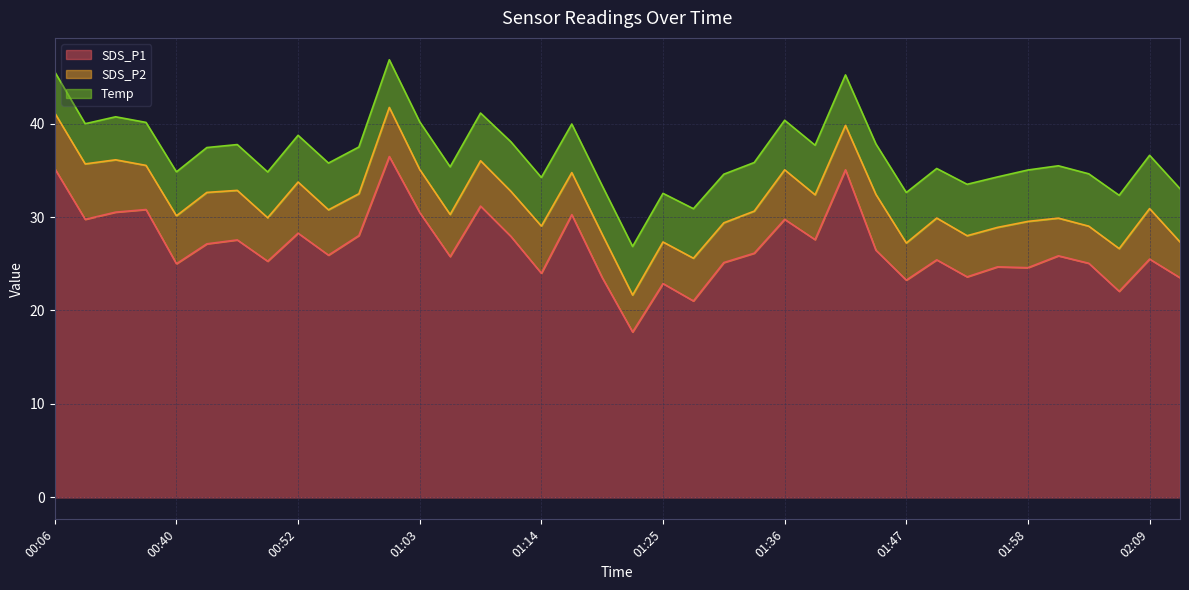

True or false: Temp has a value of 5.7 at 02:09.

True